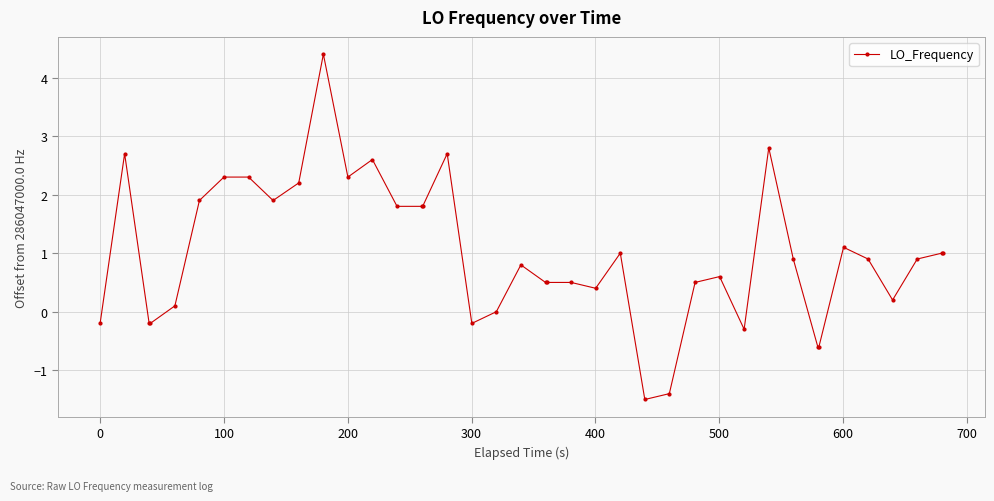

What is the sum of all values?

39.2